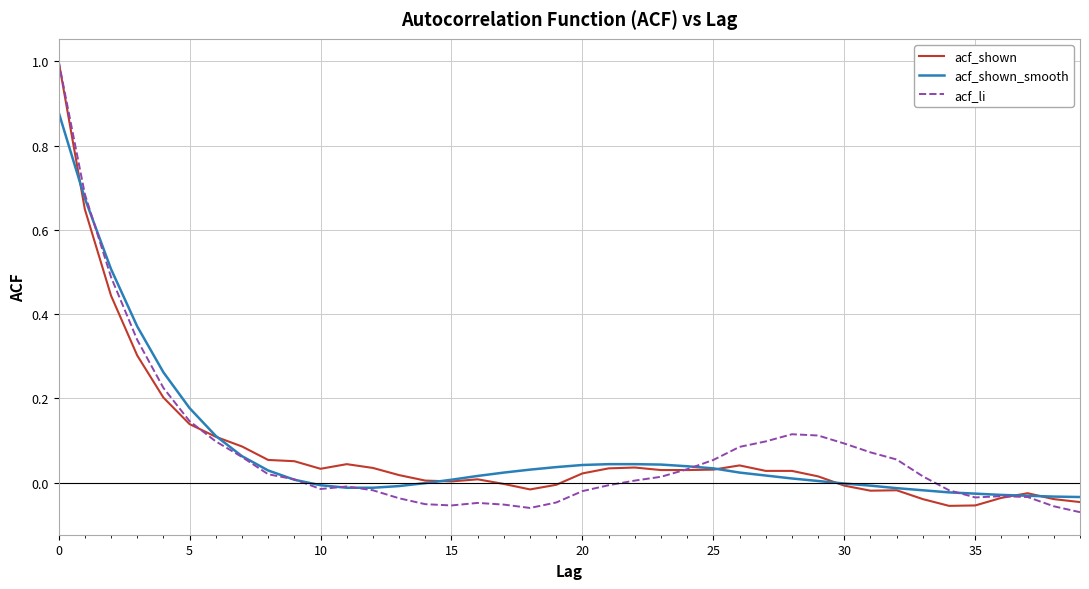

After their last crossing, which series has the higher values: acf_shown_smooth or acf_shown?

acf_shown_smooth